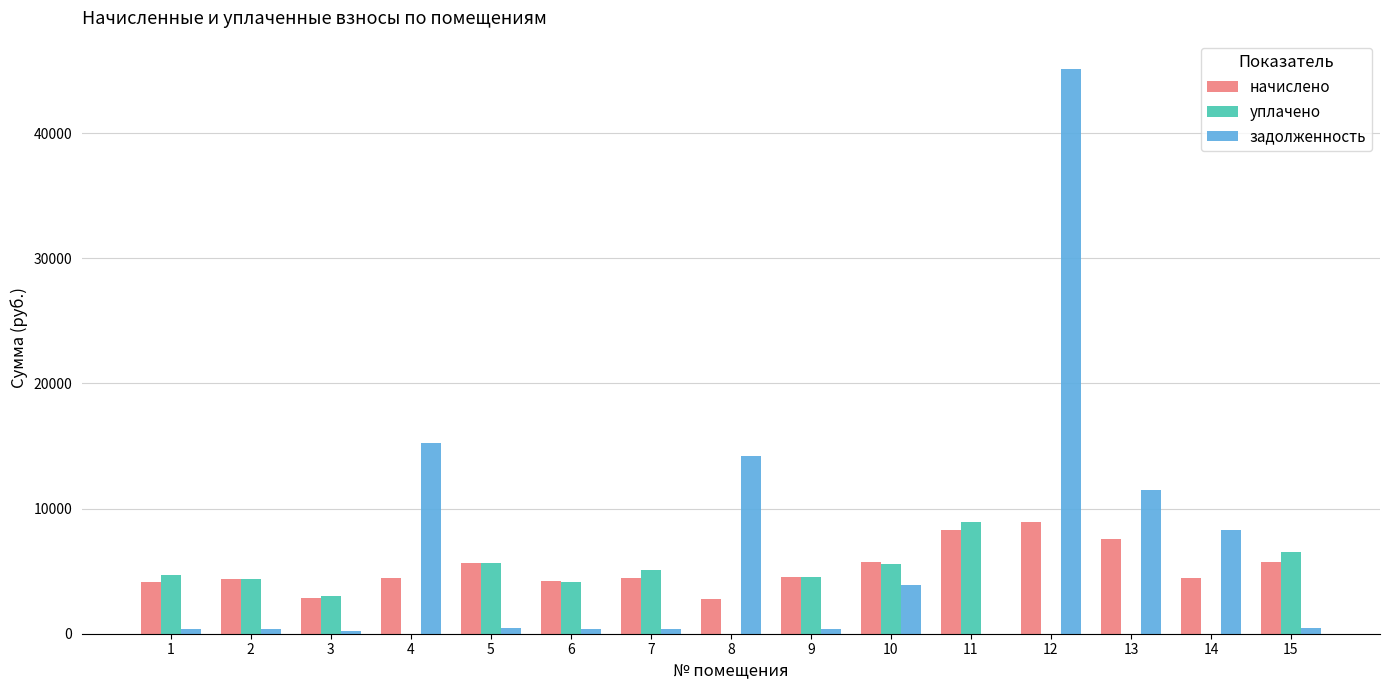

What is the greatest value displayed?

45128.1